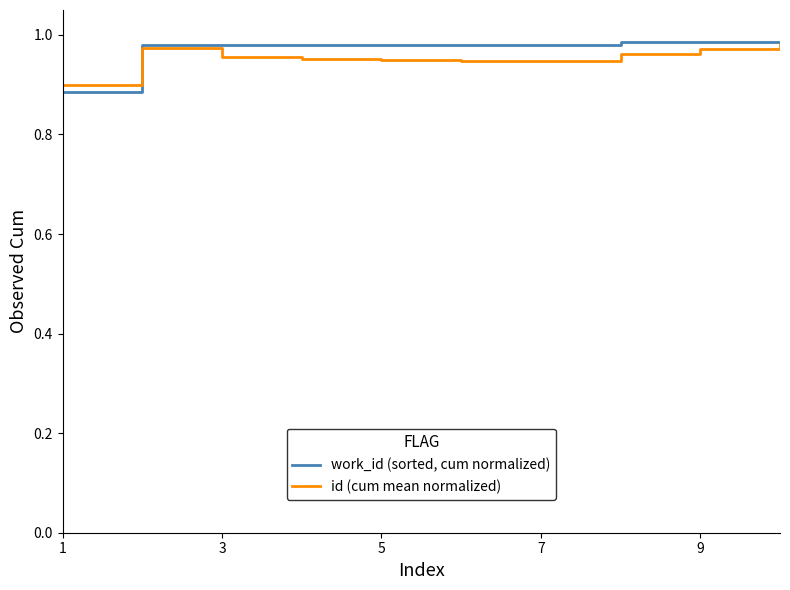

What is the sum of all id (cum mean normalized) values?

9.5